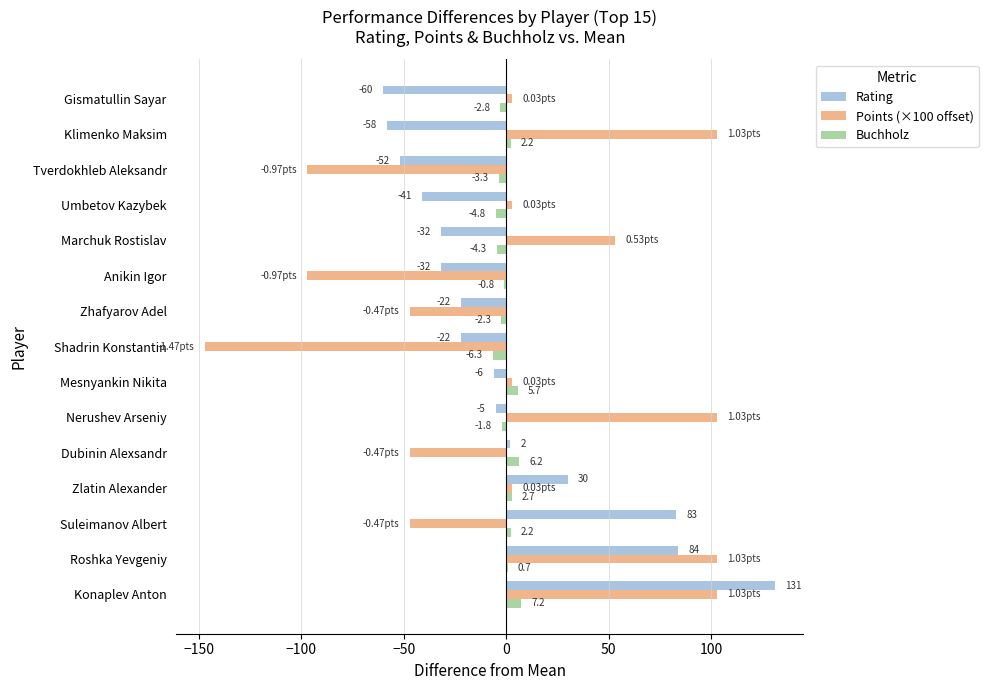

Which category has the highest value across all series?

Konaplev Anton